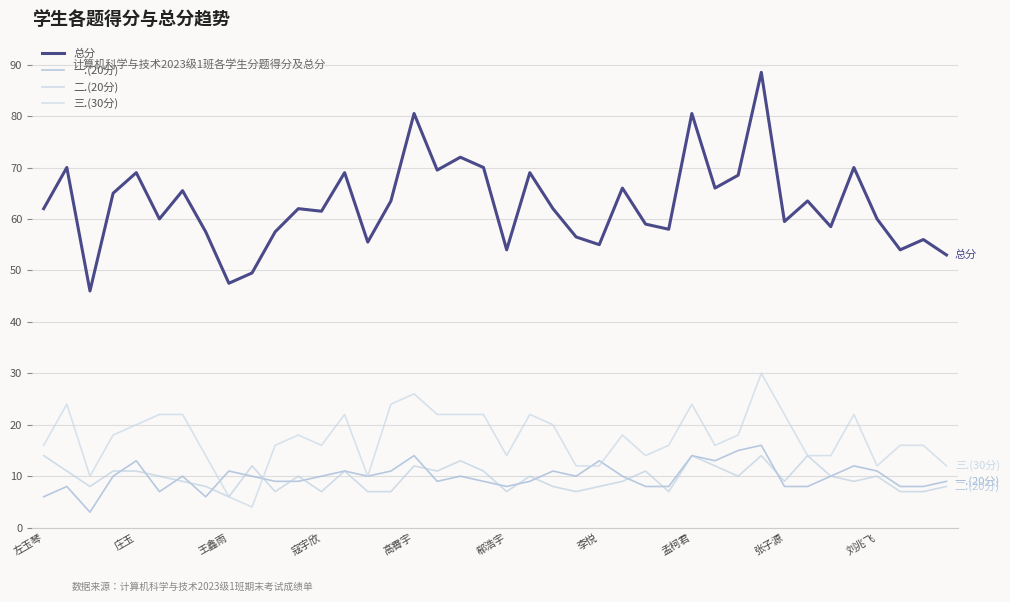

How many distinct data groups are displayed?

4